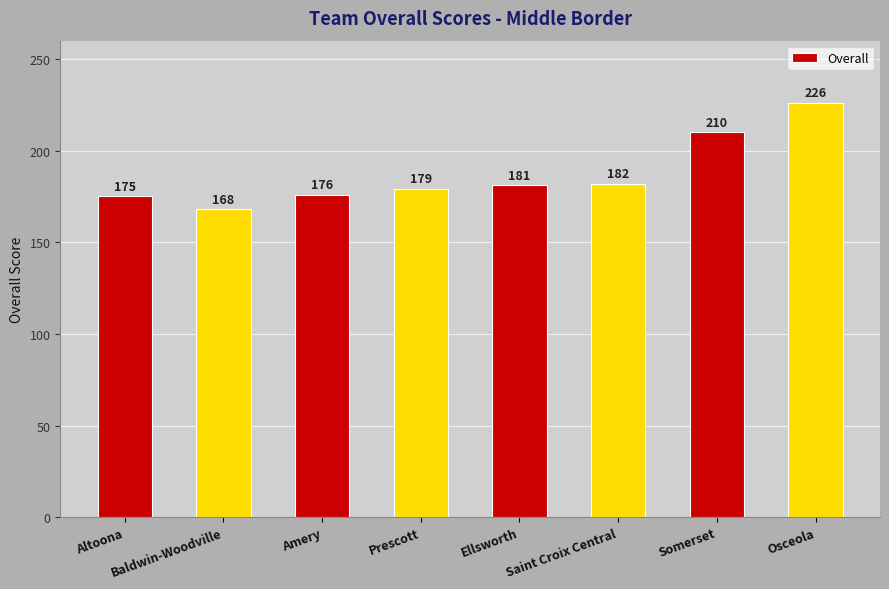

What is the smallest value displayed?

168